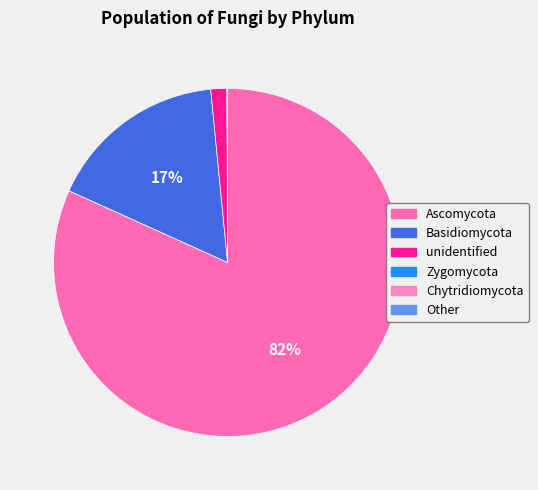

Which slice is the largest?

Ascomycota